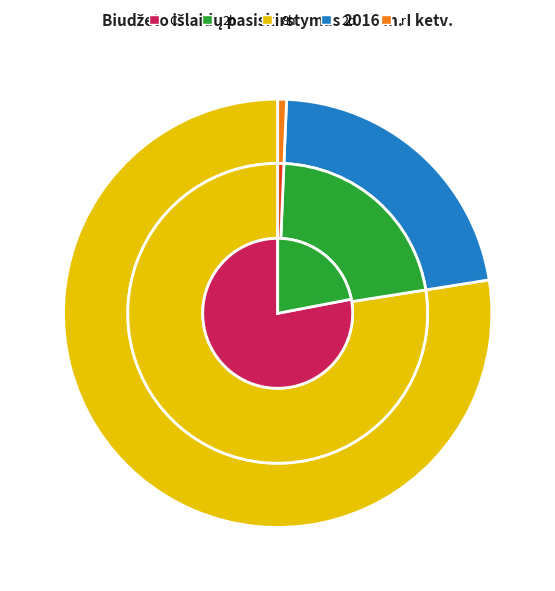

What is the majority slice?

Darbo užmokestis